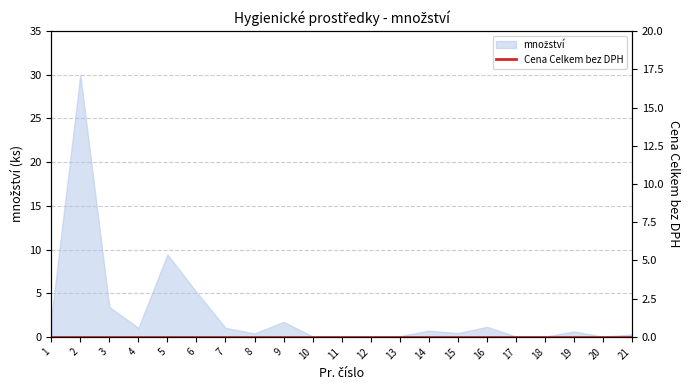

Is it true that the value at 6 is 5.1?

True